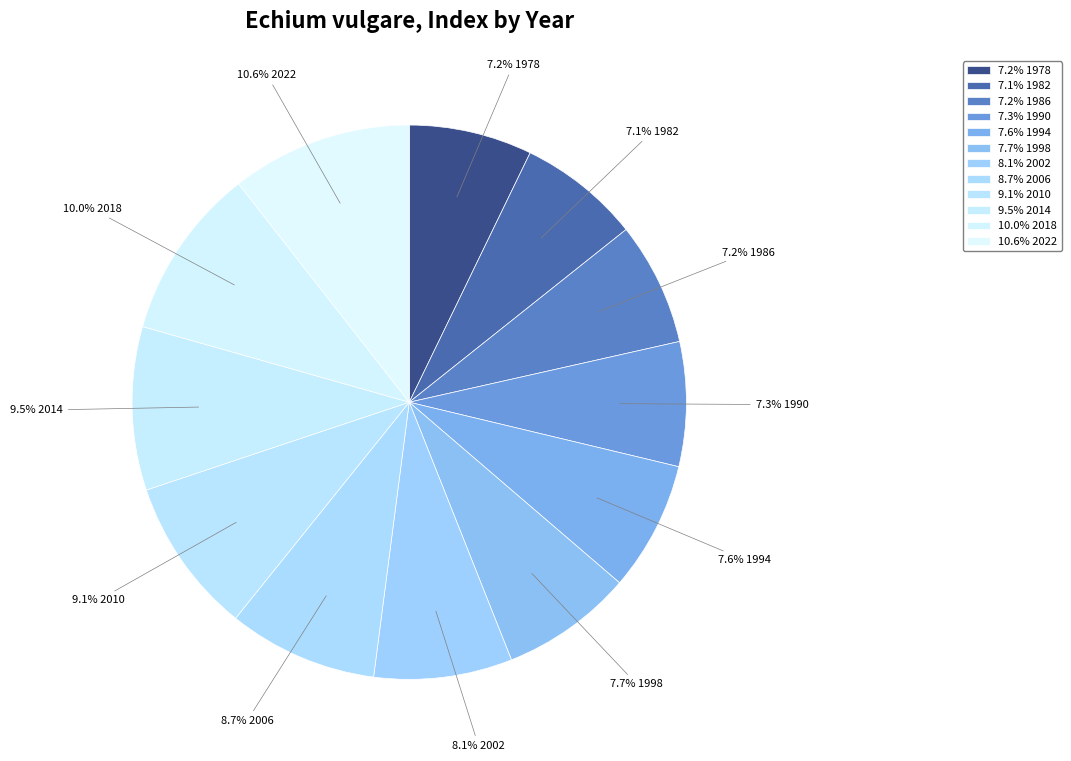

How many slices are in this pie chart?

12